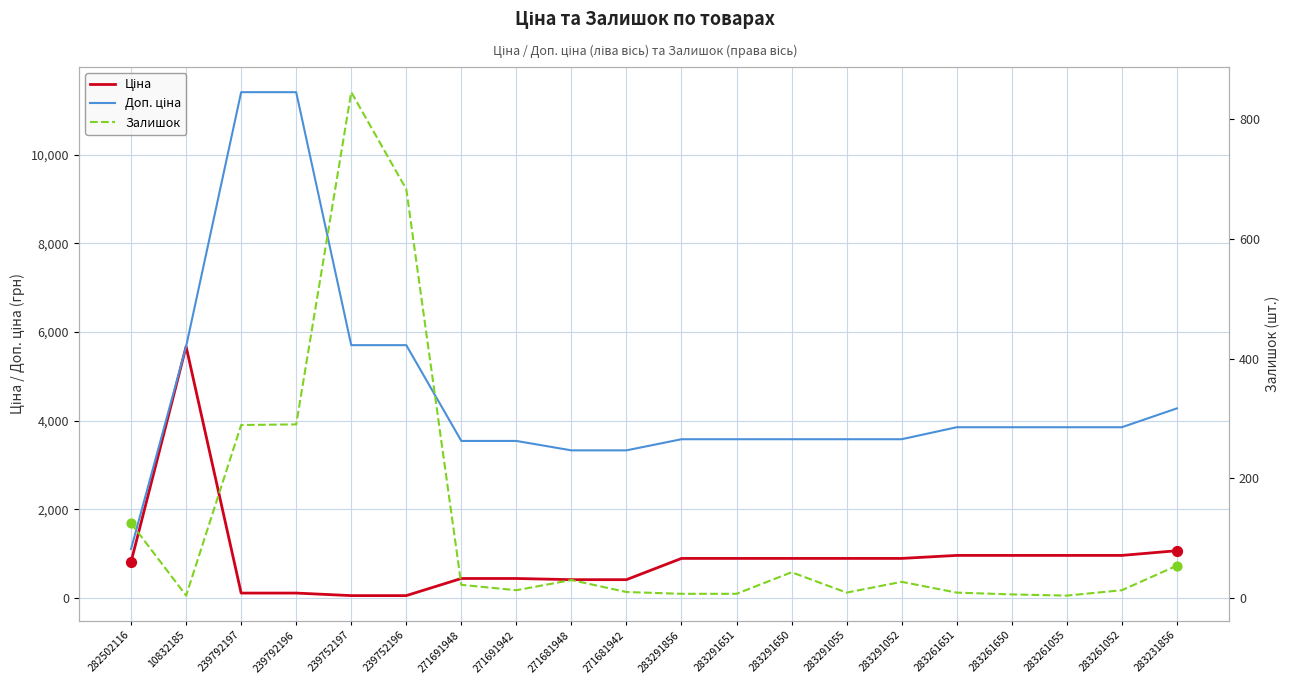

Is the value of Залишок at 10832185 greater than the value of Ціна at 283291052?

No